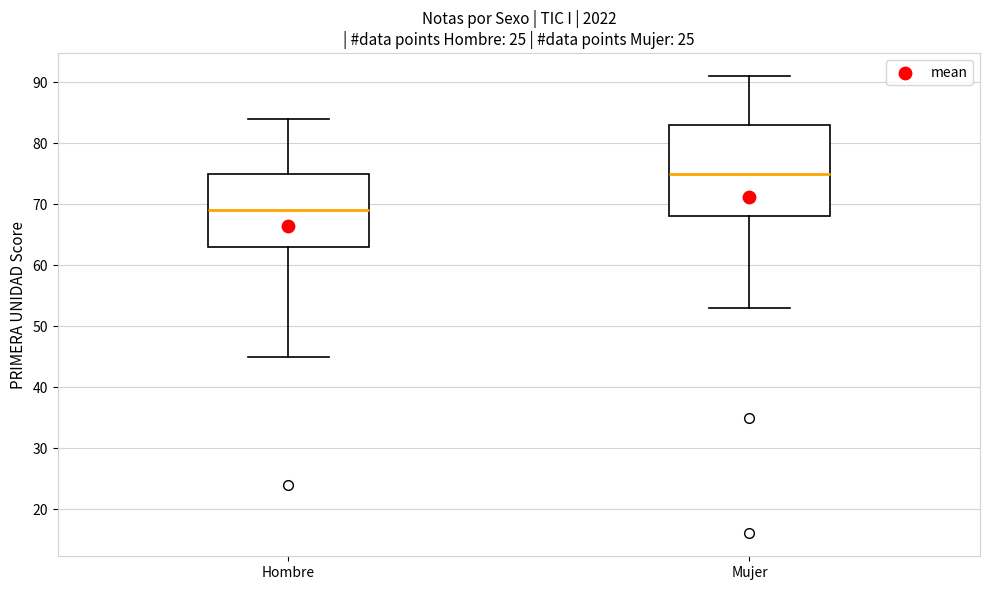

Which box is the tallest, from its lower edge to its upper edge?

Mujer